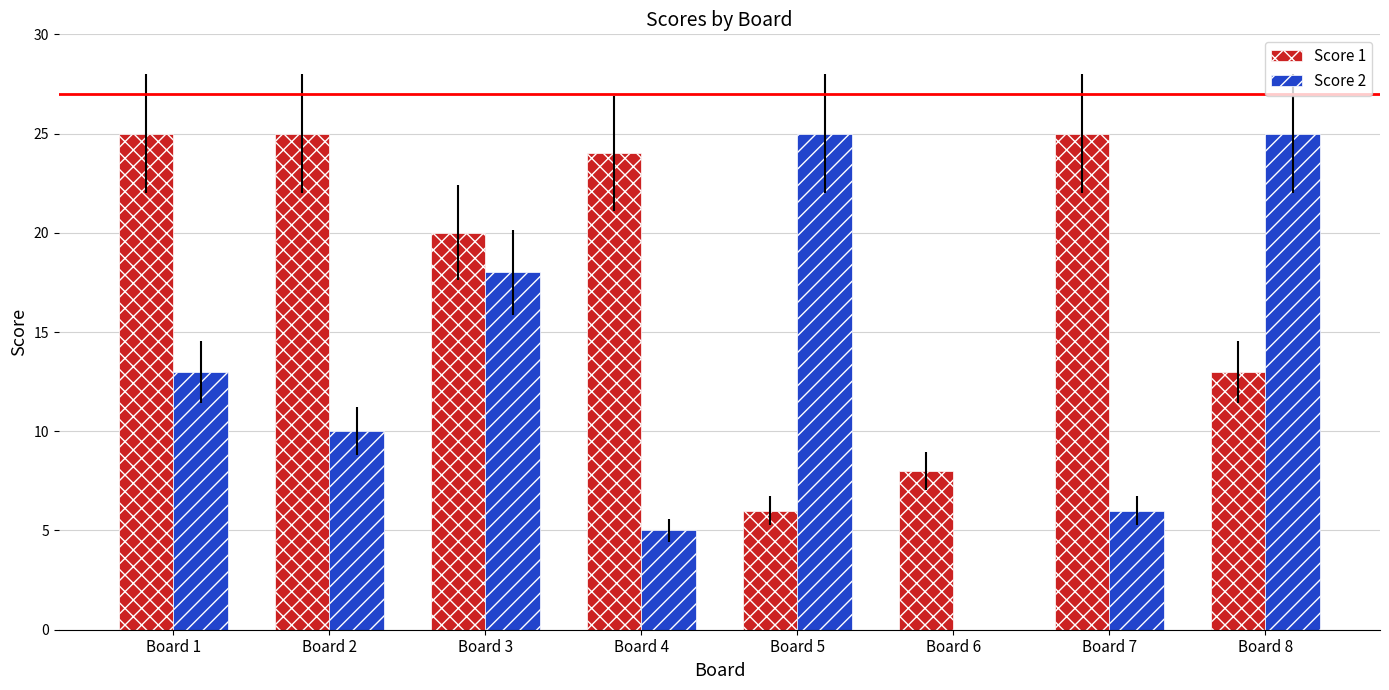

What is the sum of all Score 2 values?

102